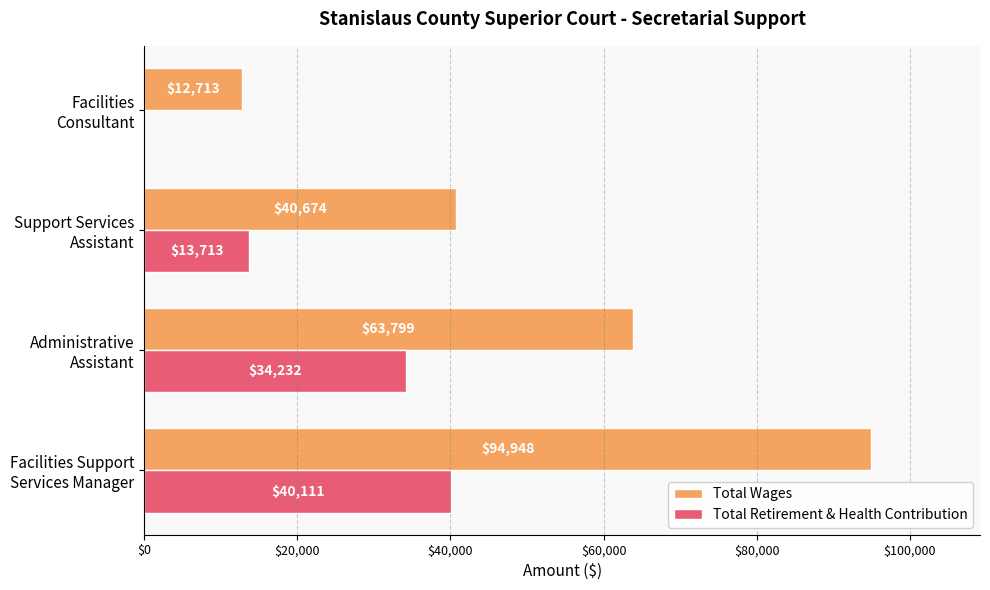

What is the sum of all Total Wages values?

212134